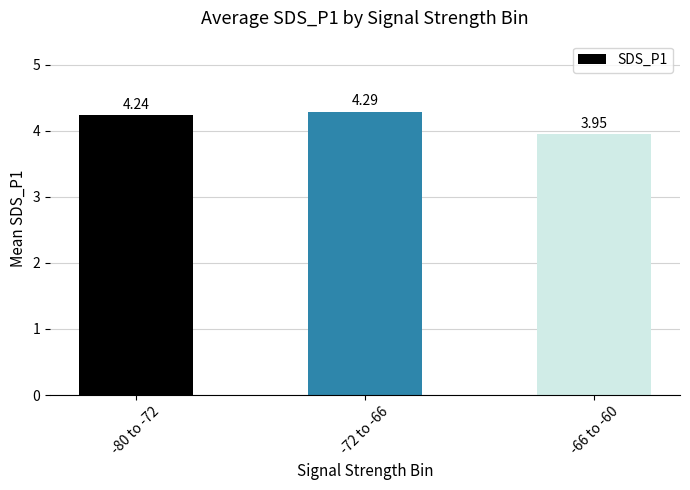

Where is the data nearest to the value 4?

-66 to -60